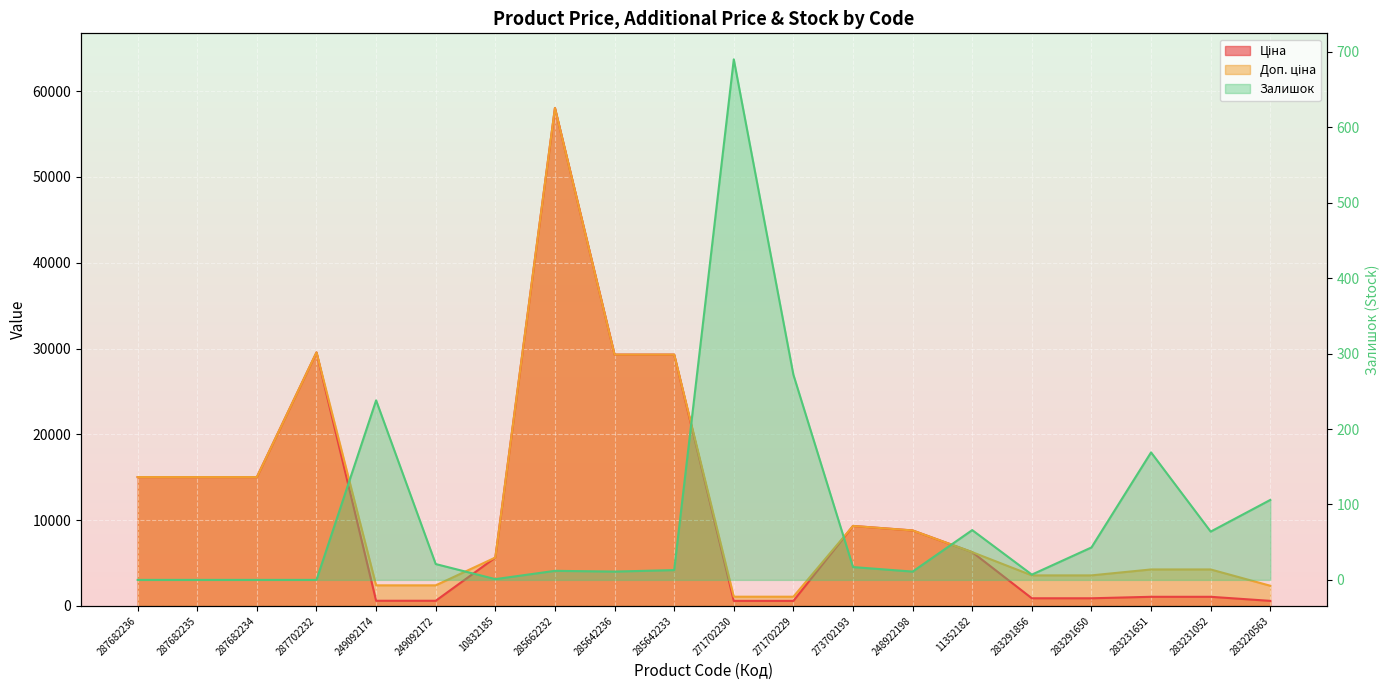

In Залишок, how many points are lower than both neighbors (excluding endpoints)?

5